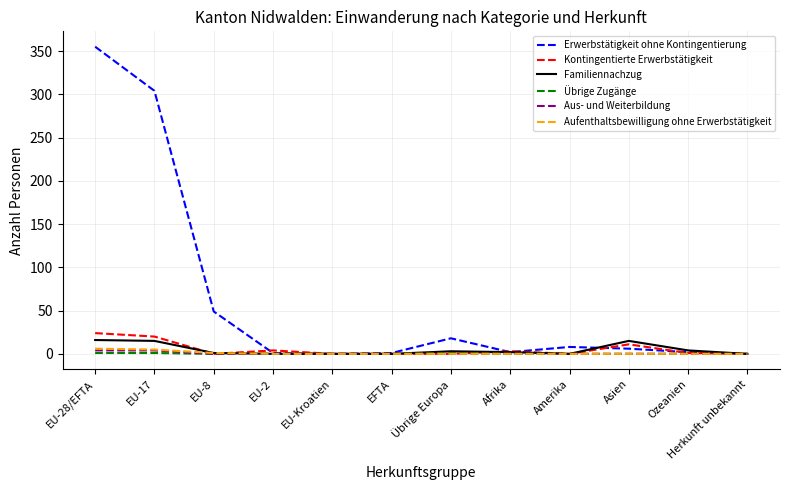

The Übrige Zugänge series shows 0 at EU-Kroatien. True or false?

True